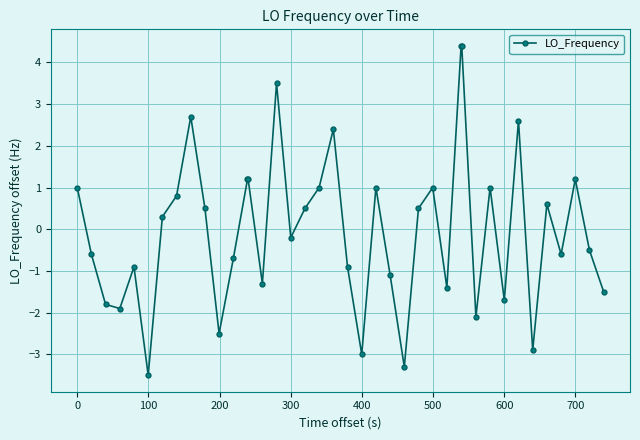

What is the maximum value shown in the chart?

4.4